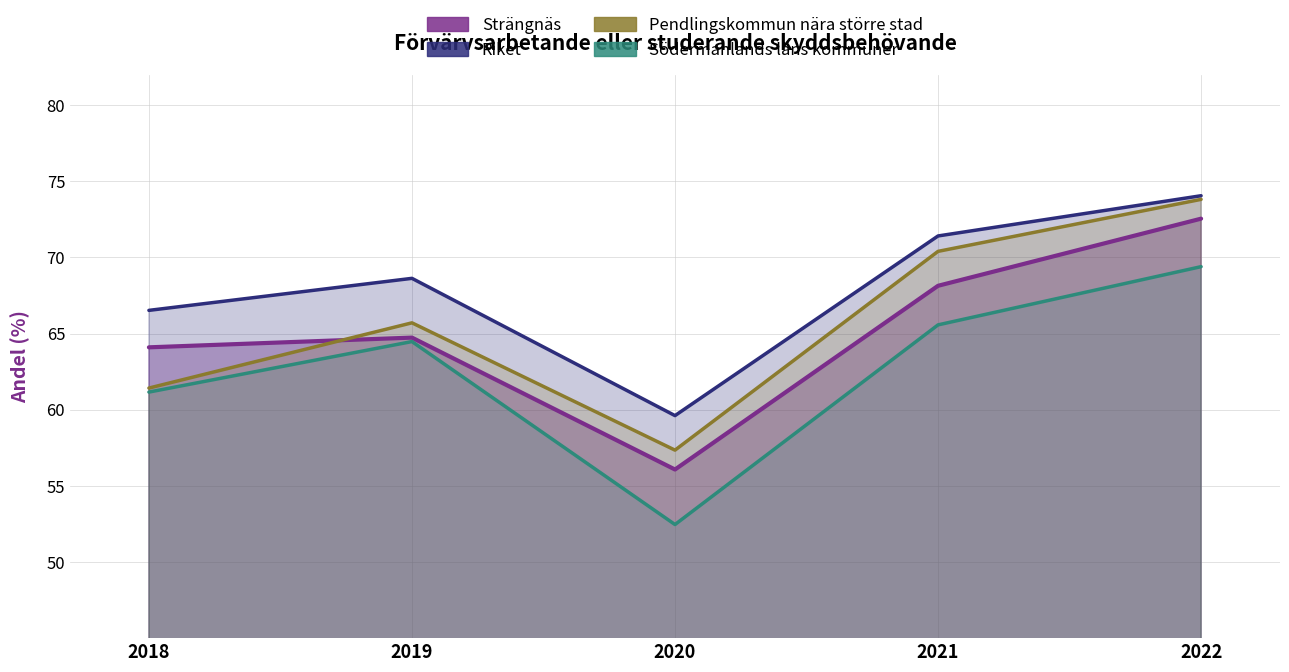

True or false: Södermanlands läns kommuner has more than 0 interior local peaks.

True